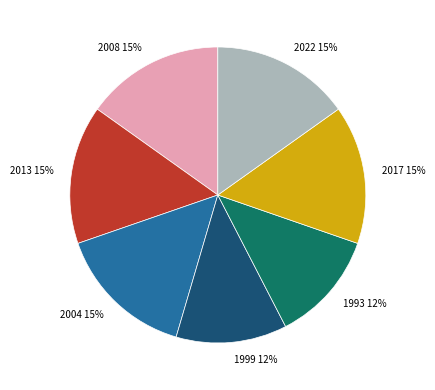

True or false: 2013 accounts for 27% of the total.

False